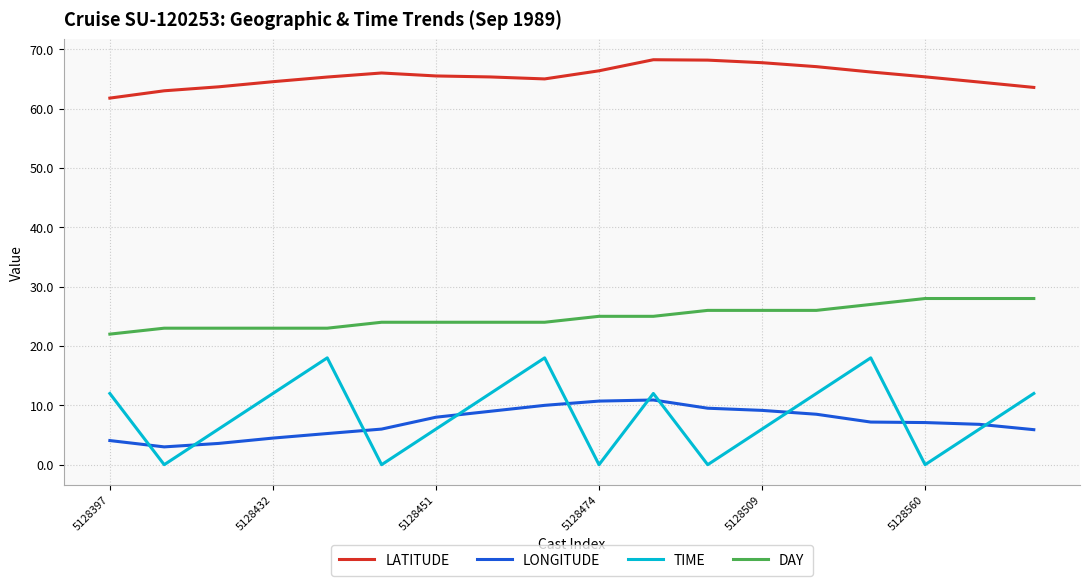

Rank the series by their maximum value, from highest to lowest.

LATITUDE, DAY, TIME, LONGITUDE